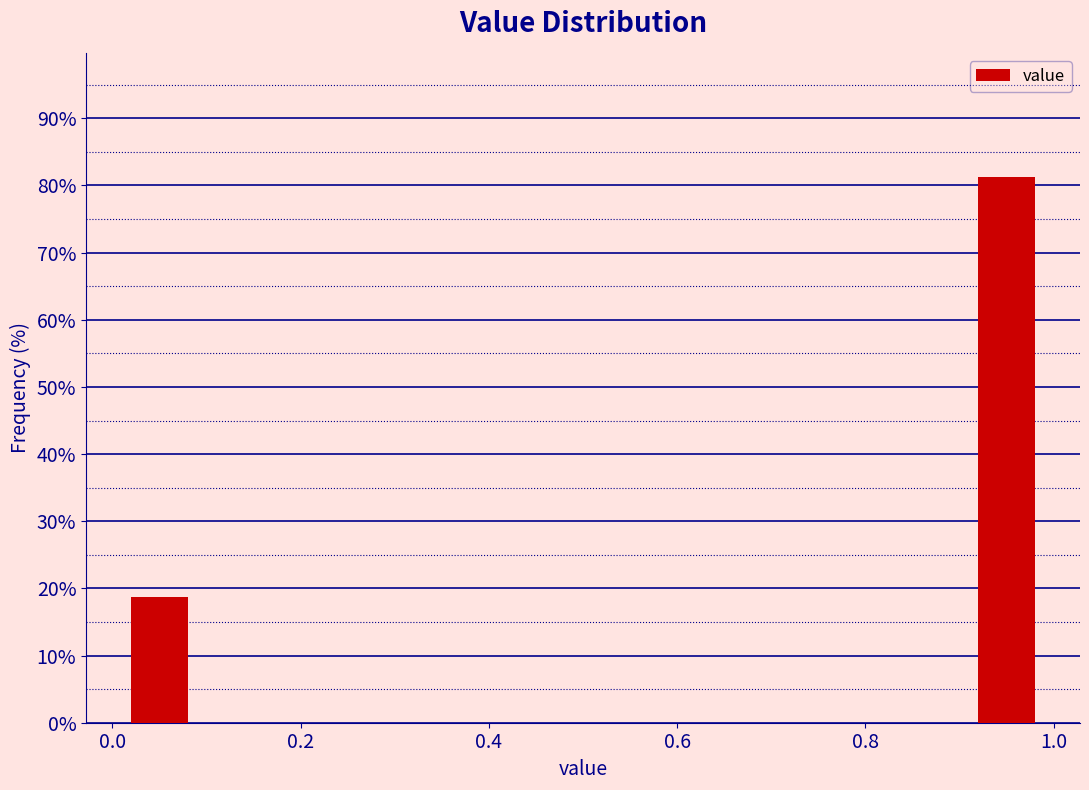

What is the height of the bar covering 0.9 to 1.0 on the x-axis? The values are not printed on the chart, so give them approximately, as read against the axis.

81